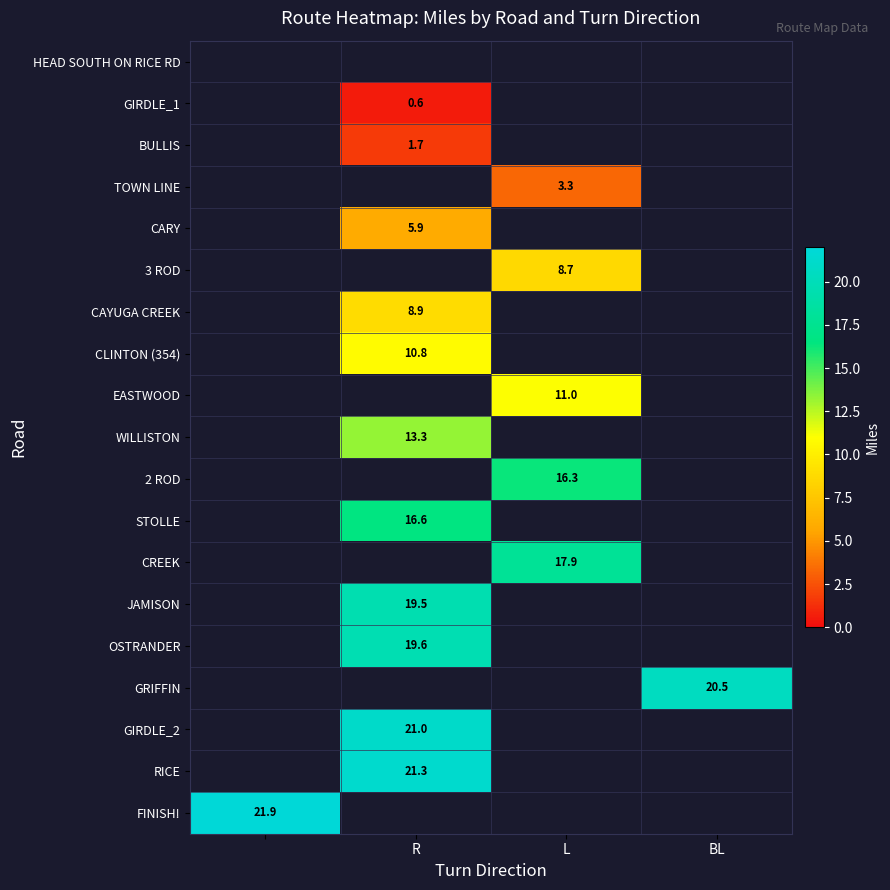

The BULLIS series shows 1.7 at R. True or false?

True